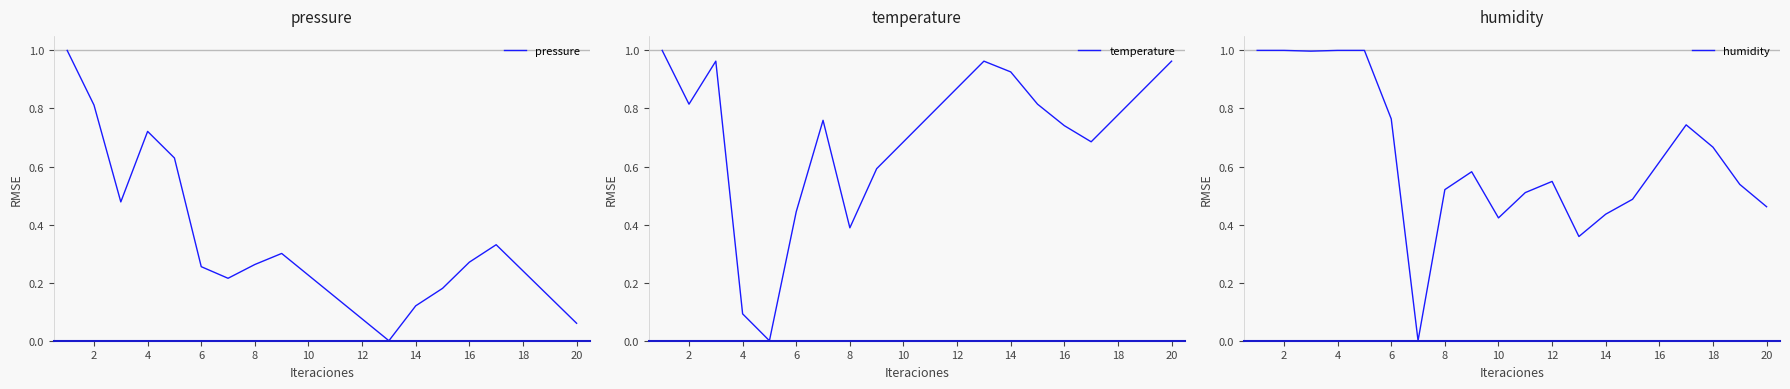

How many times do pressure and humidity cross each other?

2